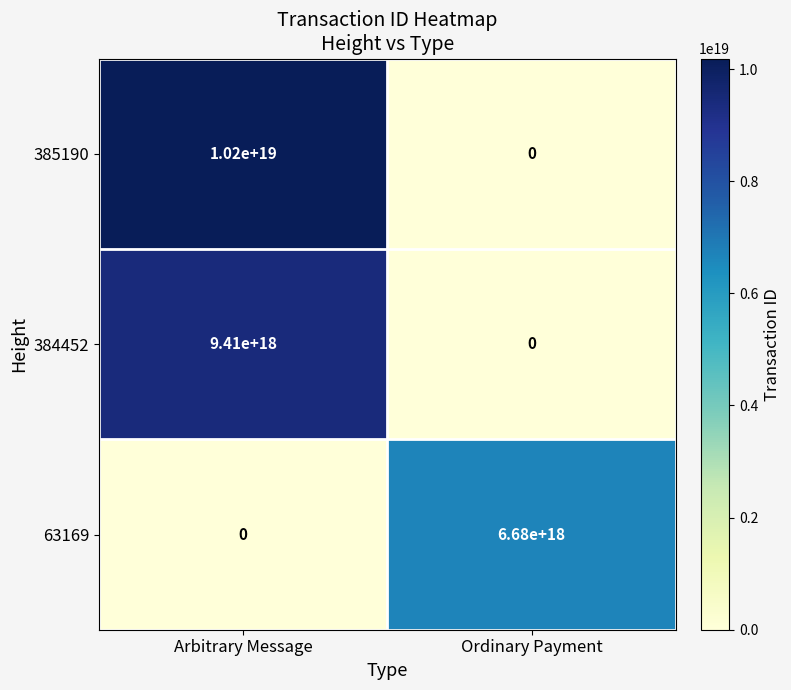

At which label is 385190 closest to 5100000000000000000?

Arbitrary Message